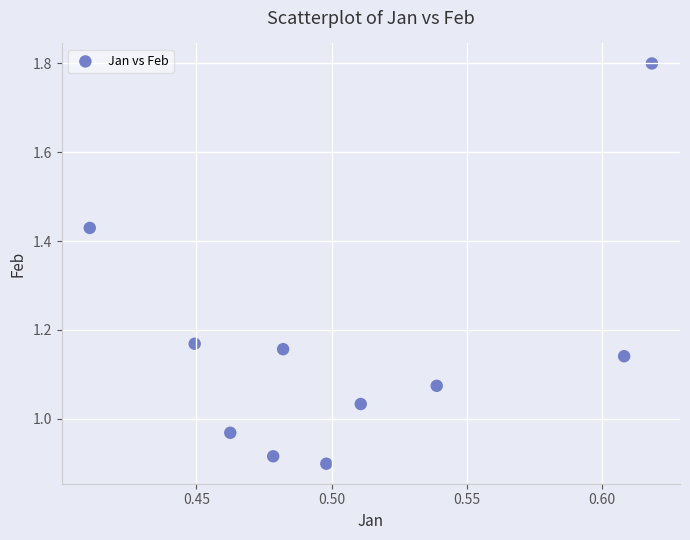

What is the average X value?

0.5